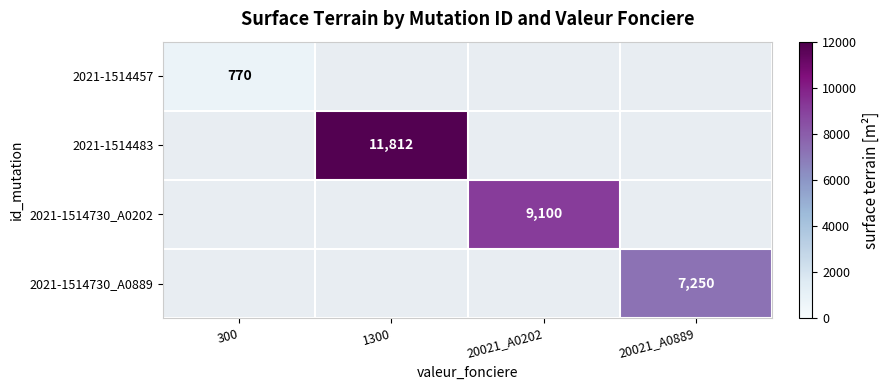

How many categories are shown in the chart?

4